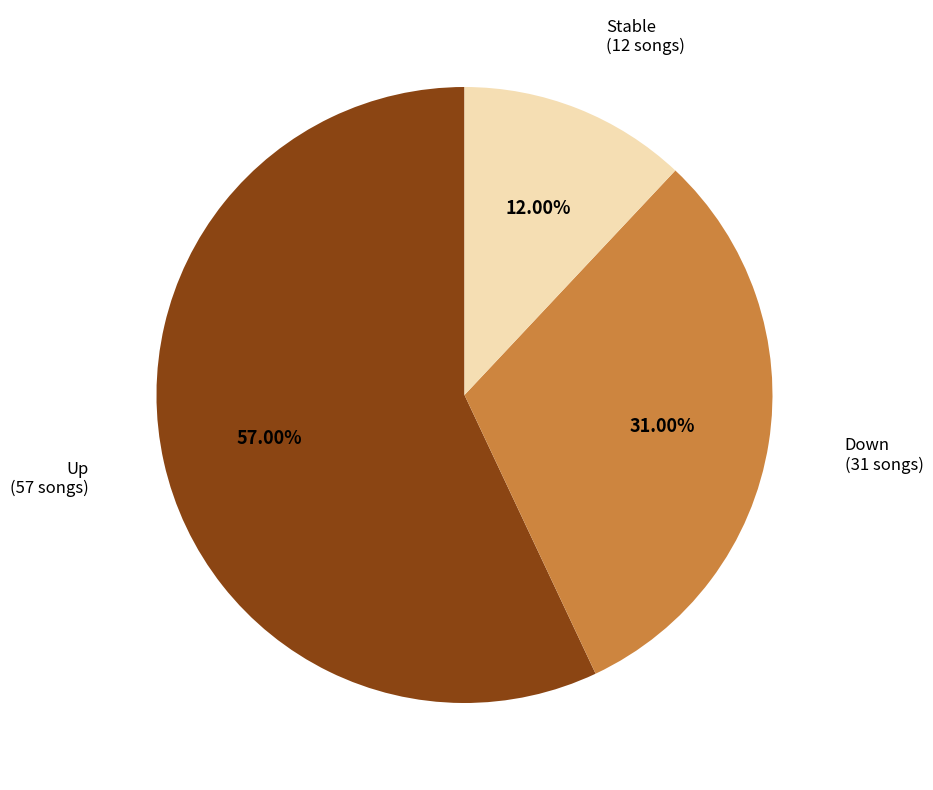

Do Up (57 songs) and Stable (12 songs) together represent more than half of the pie?

Yes